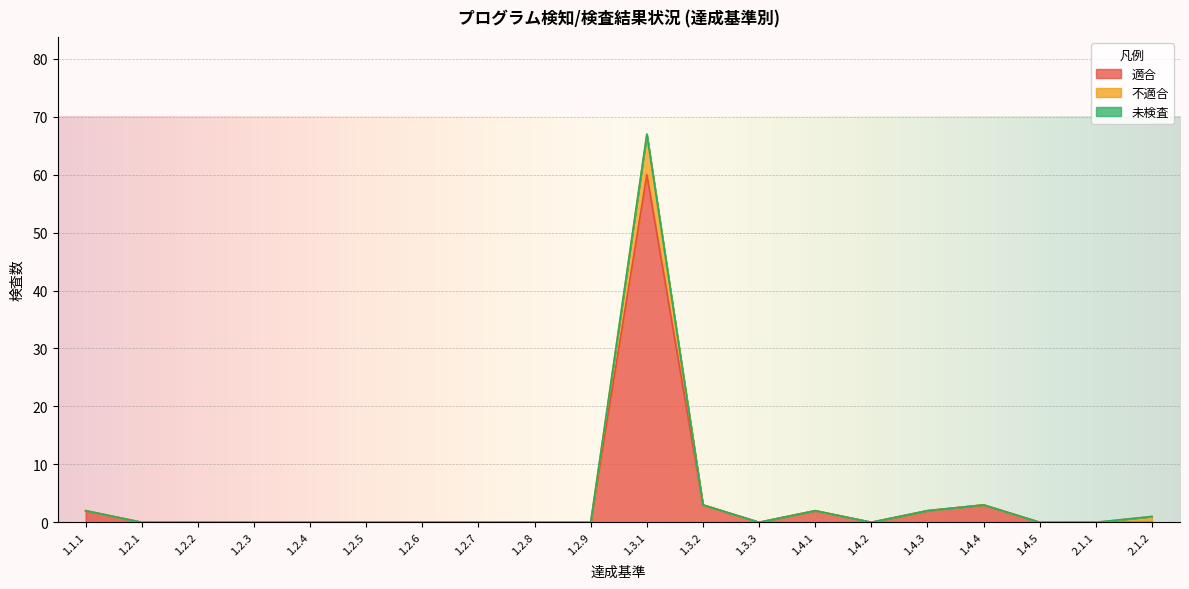

True or false: 適合 and 不適合 intersect in this chart.

False